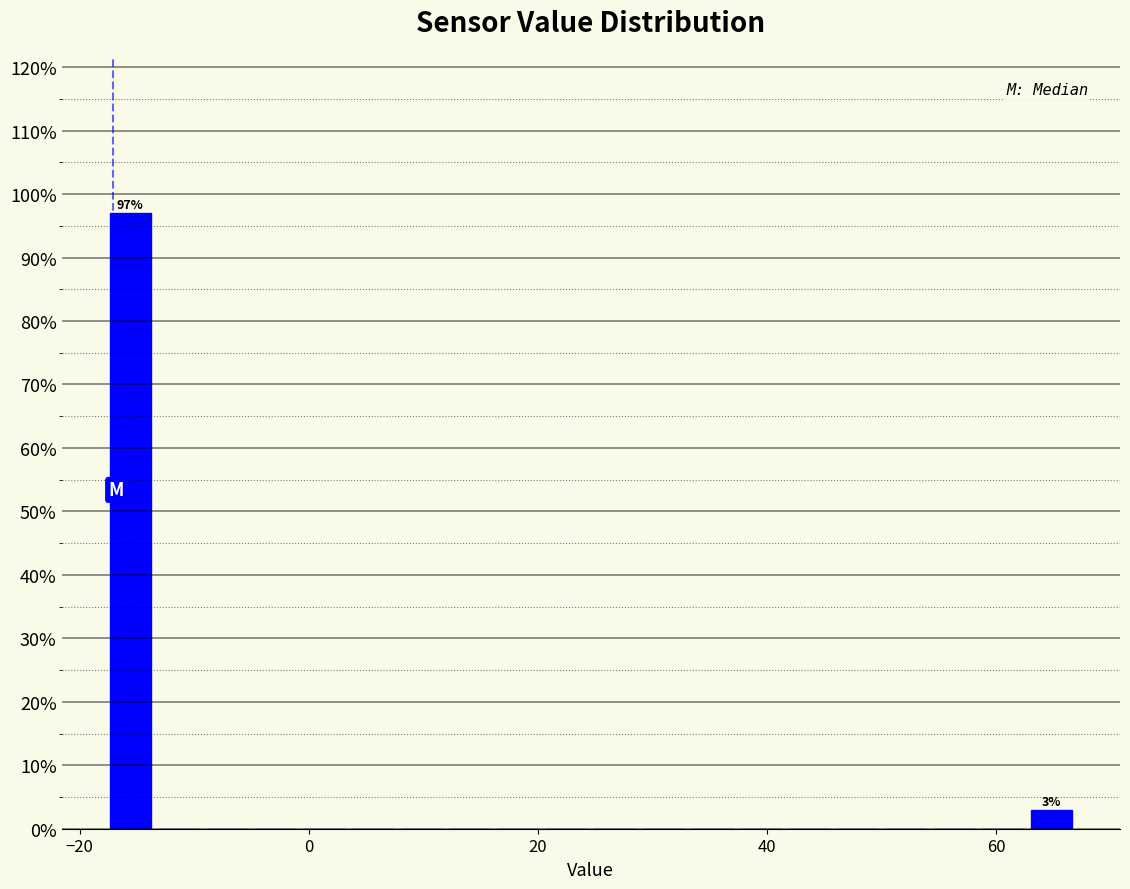

Around what value on the x-axis is the tallest bar? Give the approximate position of its centre, as read against the axis.

-16